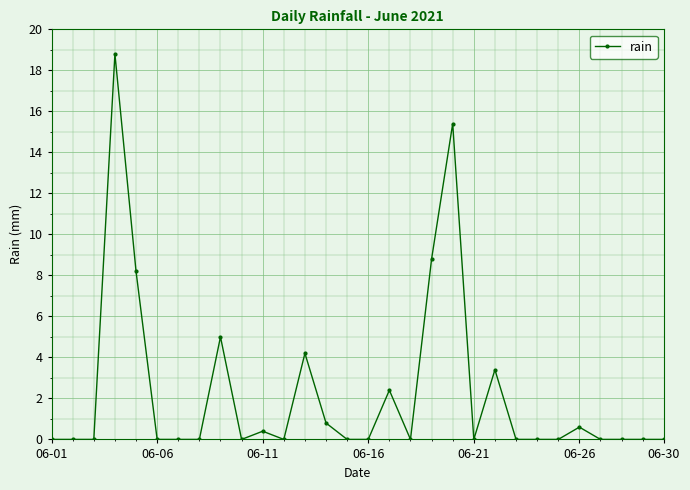

What is the difference between the maximum and minimum values?

18.8